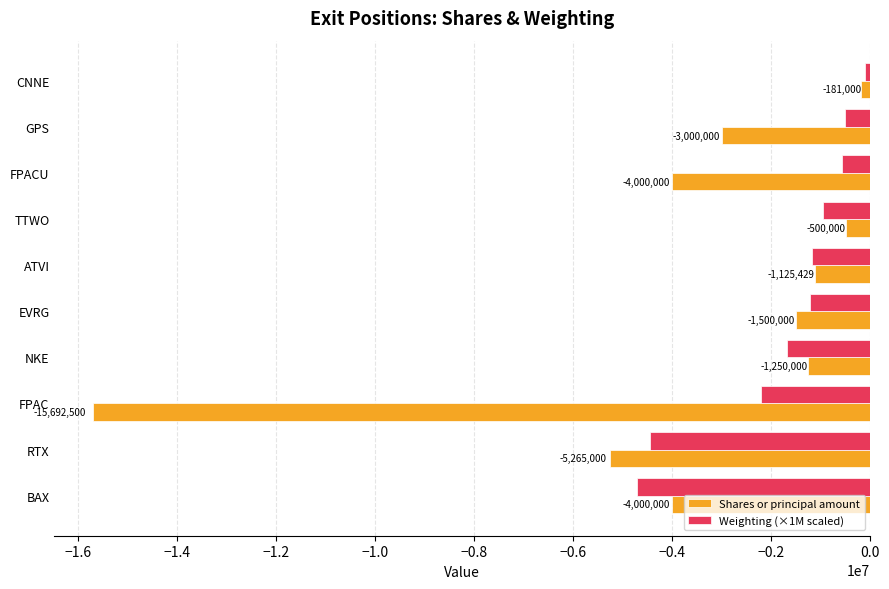

Which series changed the most between ATVI and NKE?

Weighting (×1M scaled)